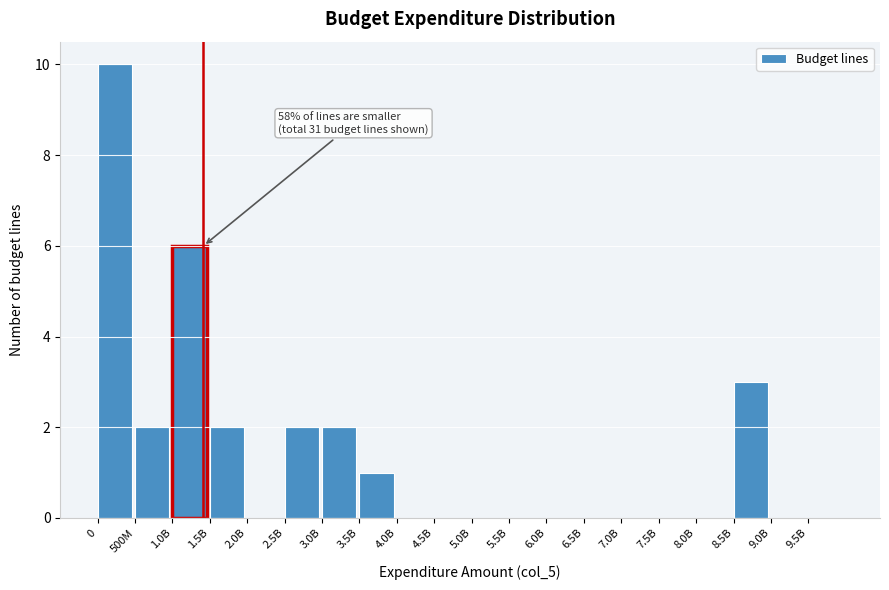

Reading left to right, transcribe all the data shown in this chart.

0=10	500M=2	1.0B=6	1.5B=2	2.0B=0	2.5B=2	3.0B=2	3.5B=1	4.0B=0	4.5B=0	5.0B=0	5.5B=0	6.0B=0	6.5B=0	7.0B=0	7.5B=0	8.0B=0	8.5B=3	9.0B=0	9.5B=0